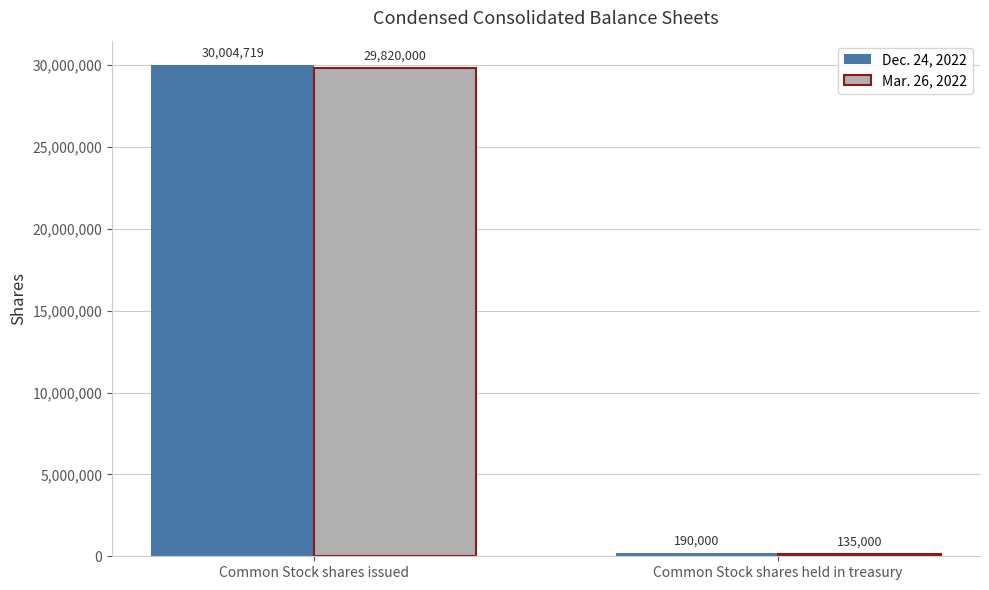

Which series changed the most between Common Stock shares issued and Common Stock shares held in treasury?

Dec. 24, 2022